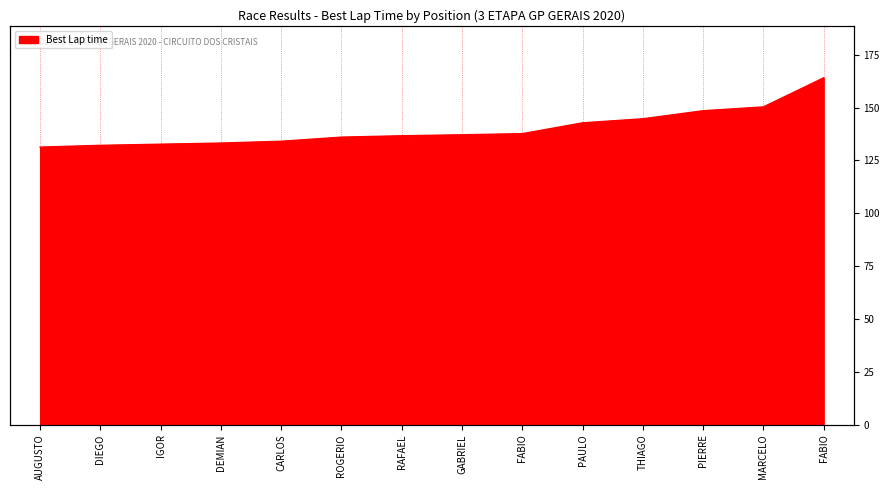

Reading left to right, transcribe all the data shown in this chart.

131.3	132.2	132.7	133.2	134.1	136.0	136.7	137.2	137.7	142.8	144.7	148.5	150.3	164.1